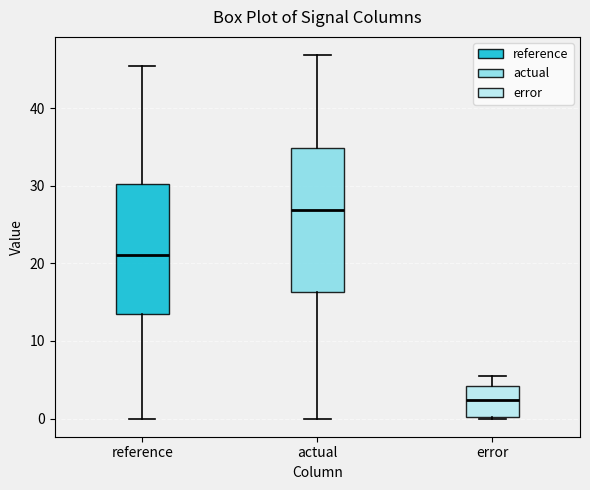

Comparing the boxes themselves (not the whiskers), which one is the tallest?

actual